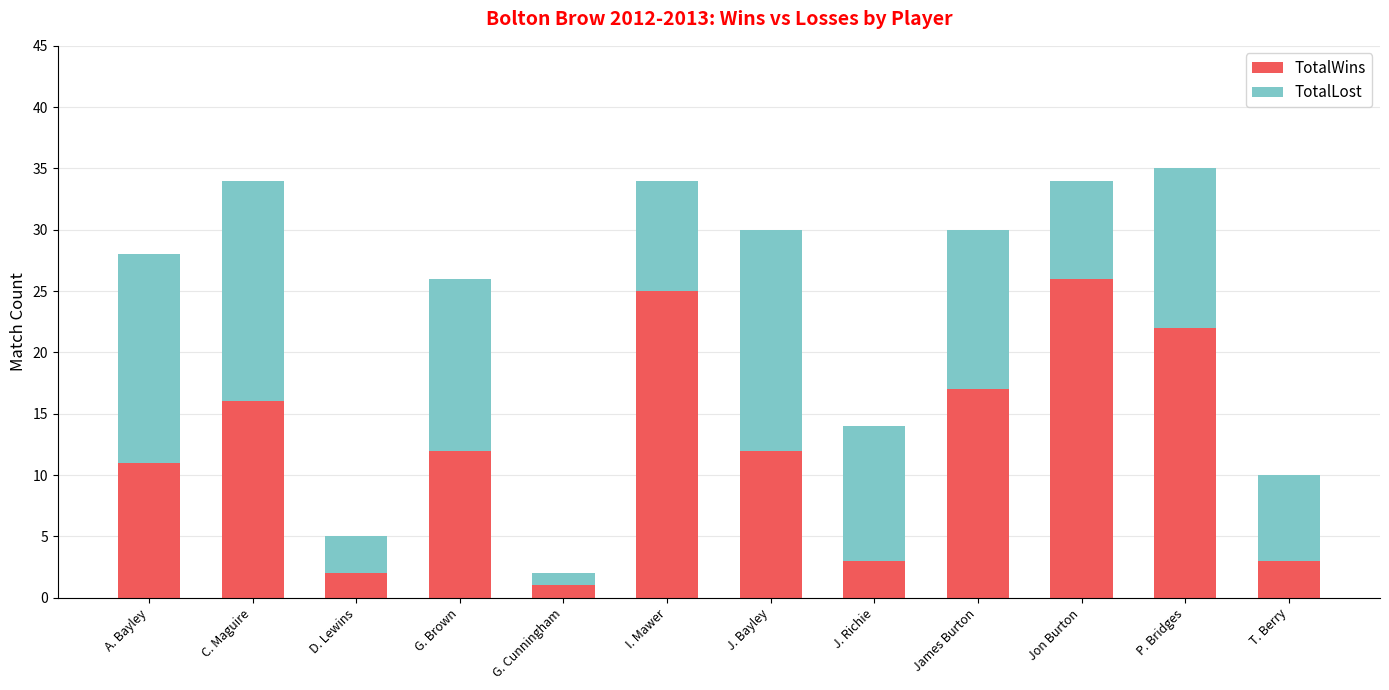

Reading right to left, transcribe the values for TotalWins.

3	22	26	17	3	12	25	1	12	2	16	11